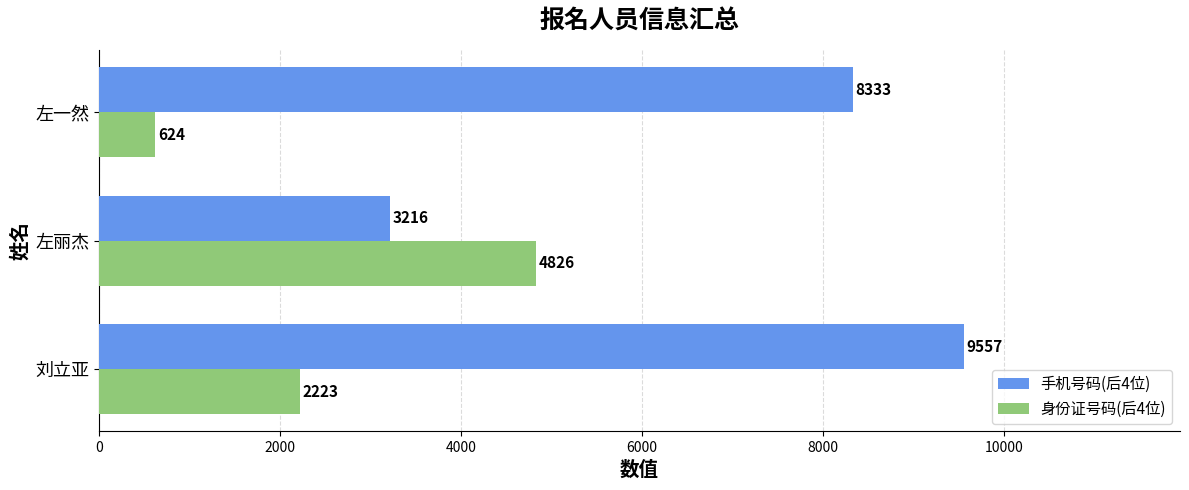

Is the value of 手机号码(后4位) at 左丽杰 greater than the value of 身份证号码(后4位) at 左丽杰?

No